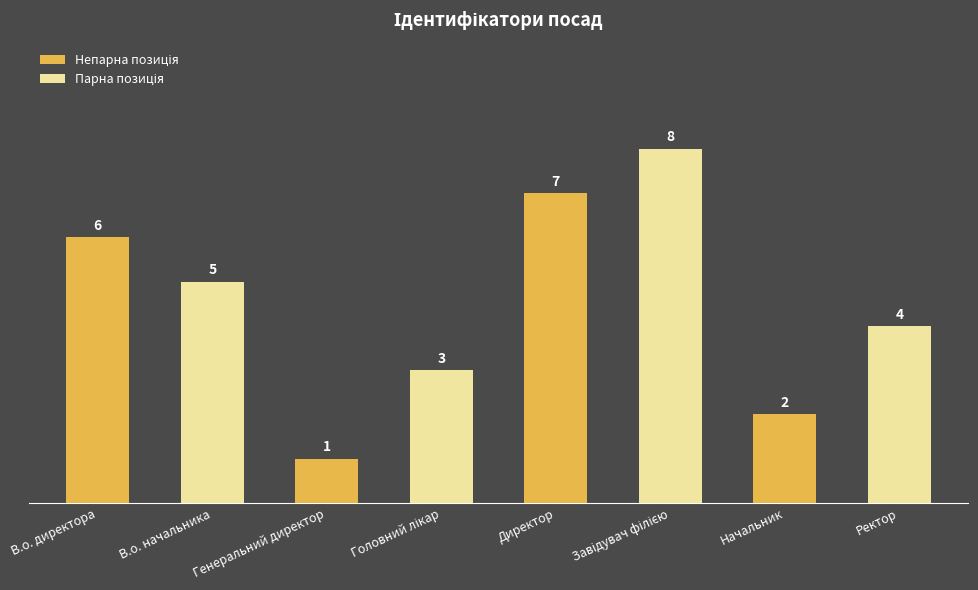

Does the chart contain stacked bars?

No